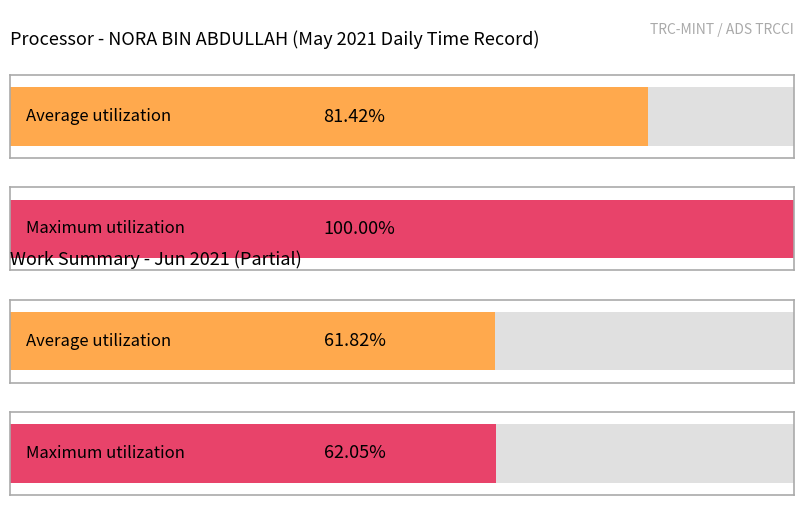

How many bars are there in each group?

2